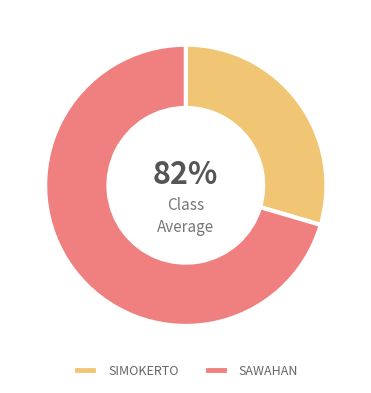

Which category accounts for the majority?

SAWAHAN